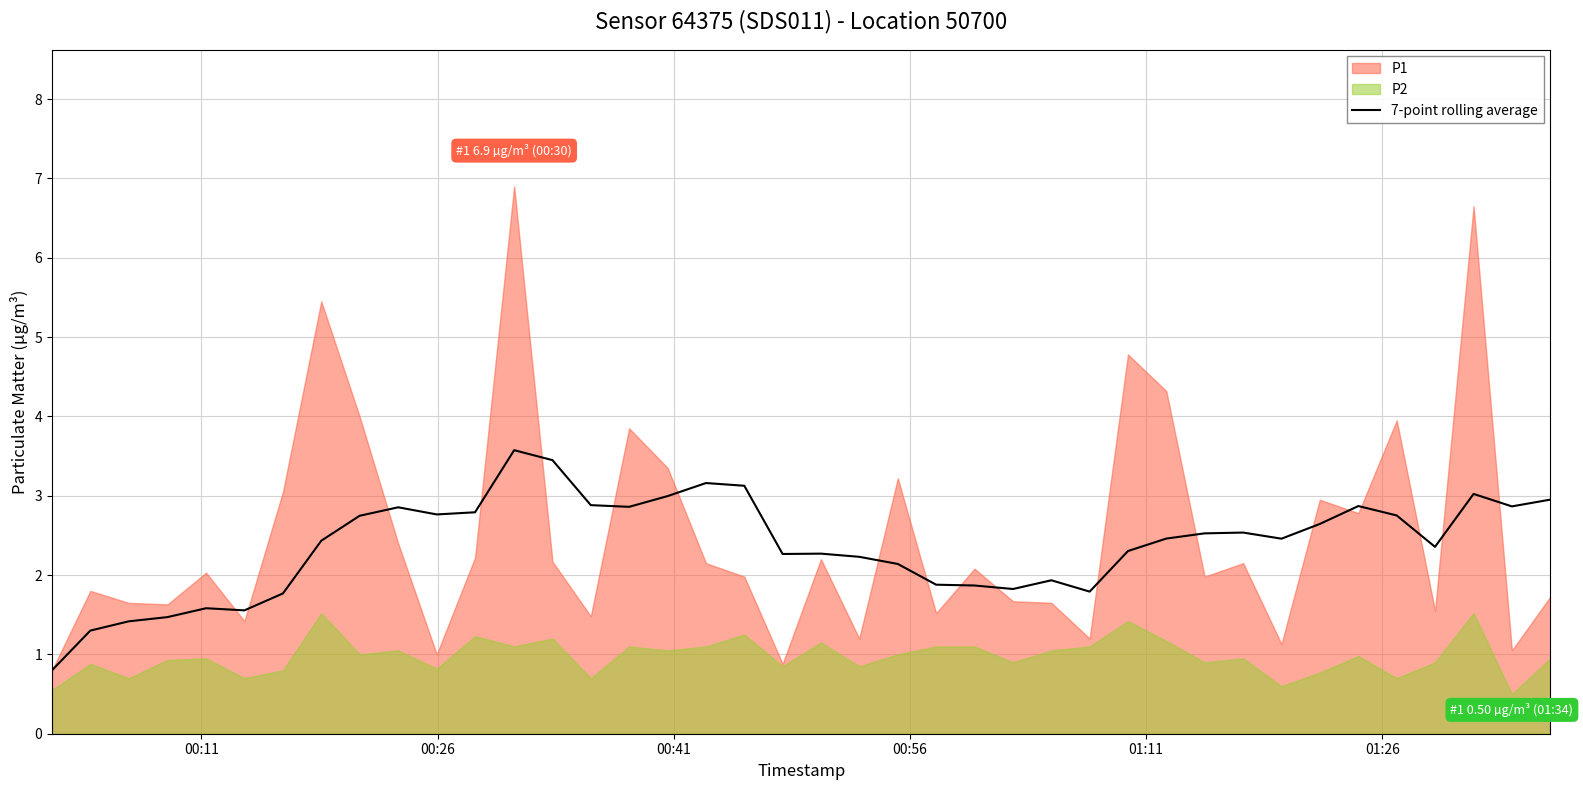

What is the maximum value for 7-point rolling average?

3.6